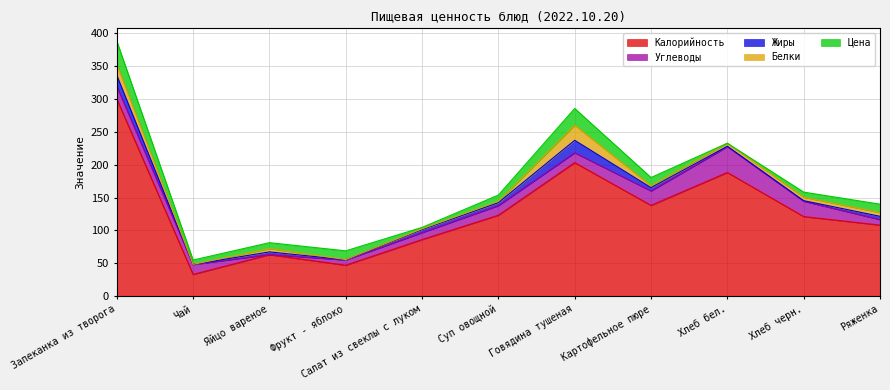

Where is Цена nearest to the value 17?

Фрукт - яблоко